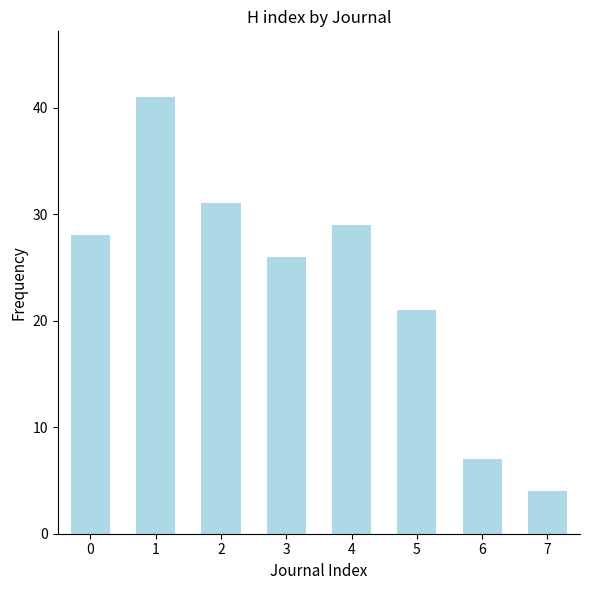

Reading left to right, list all the values displayed in this chart.

28	41	31	26	29	21	7	4